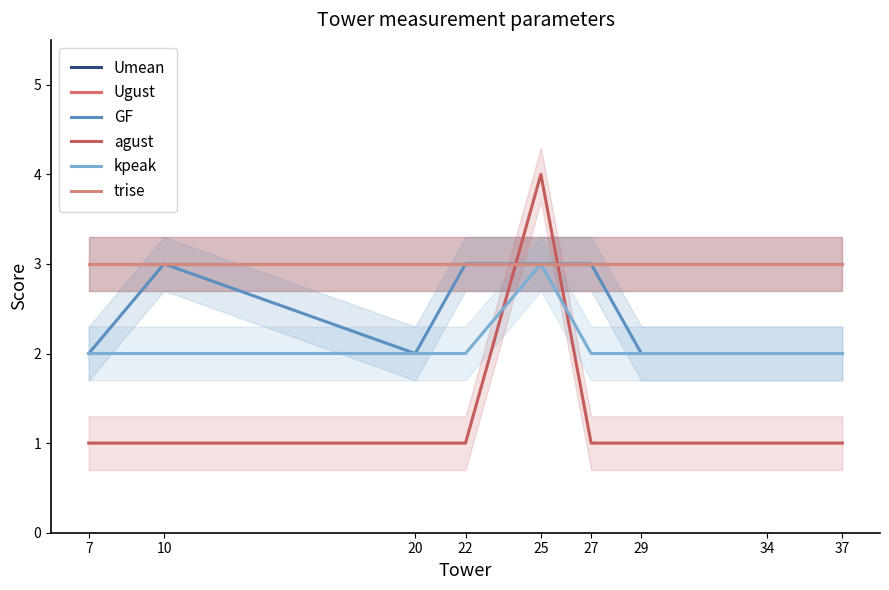

Which has a higher value, 29 or 22?

29